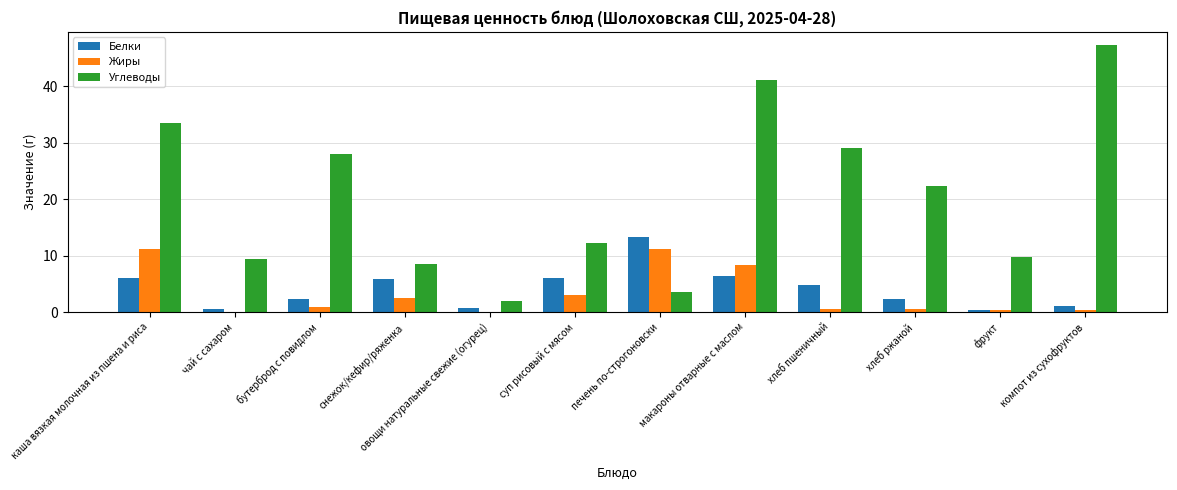

Which series has the largest total across all categories?

Углеводы